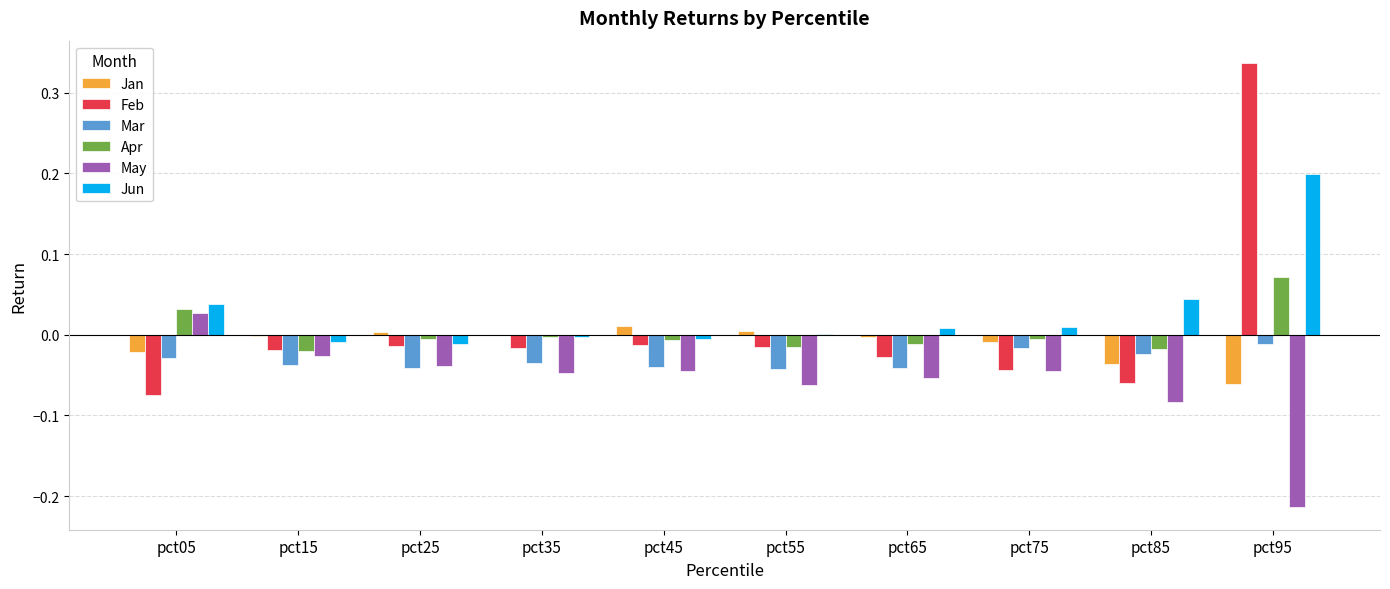

Is it true that Jun equals 0.3 at pct95?

False